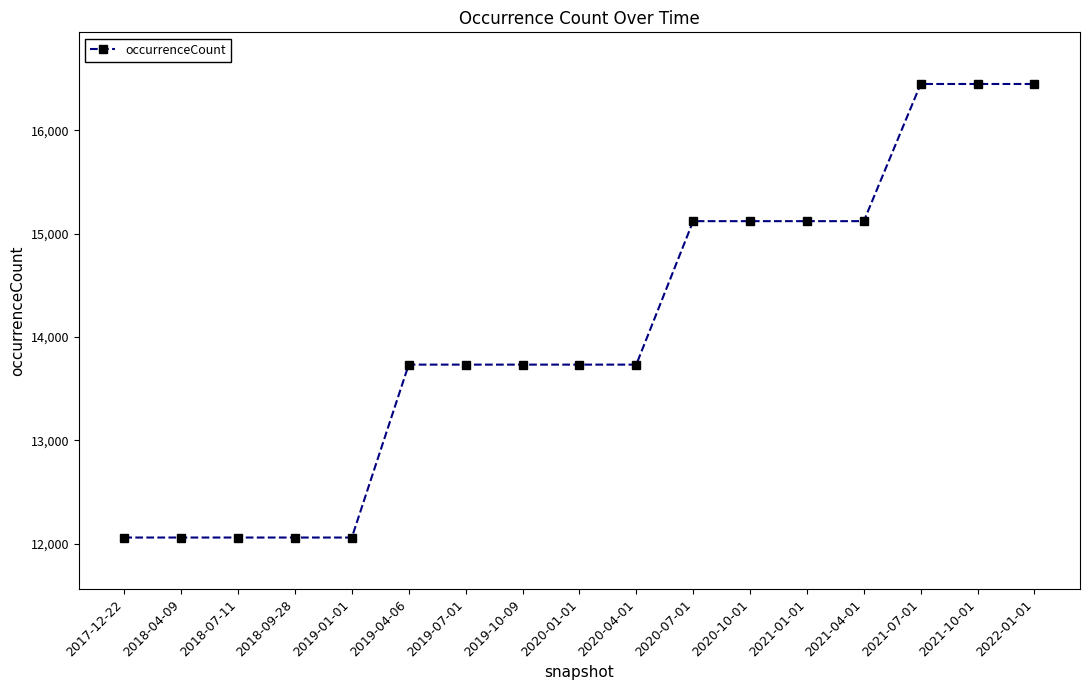

How many lines are shown in the chart?

1